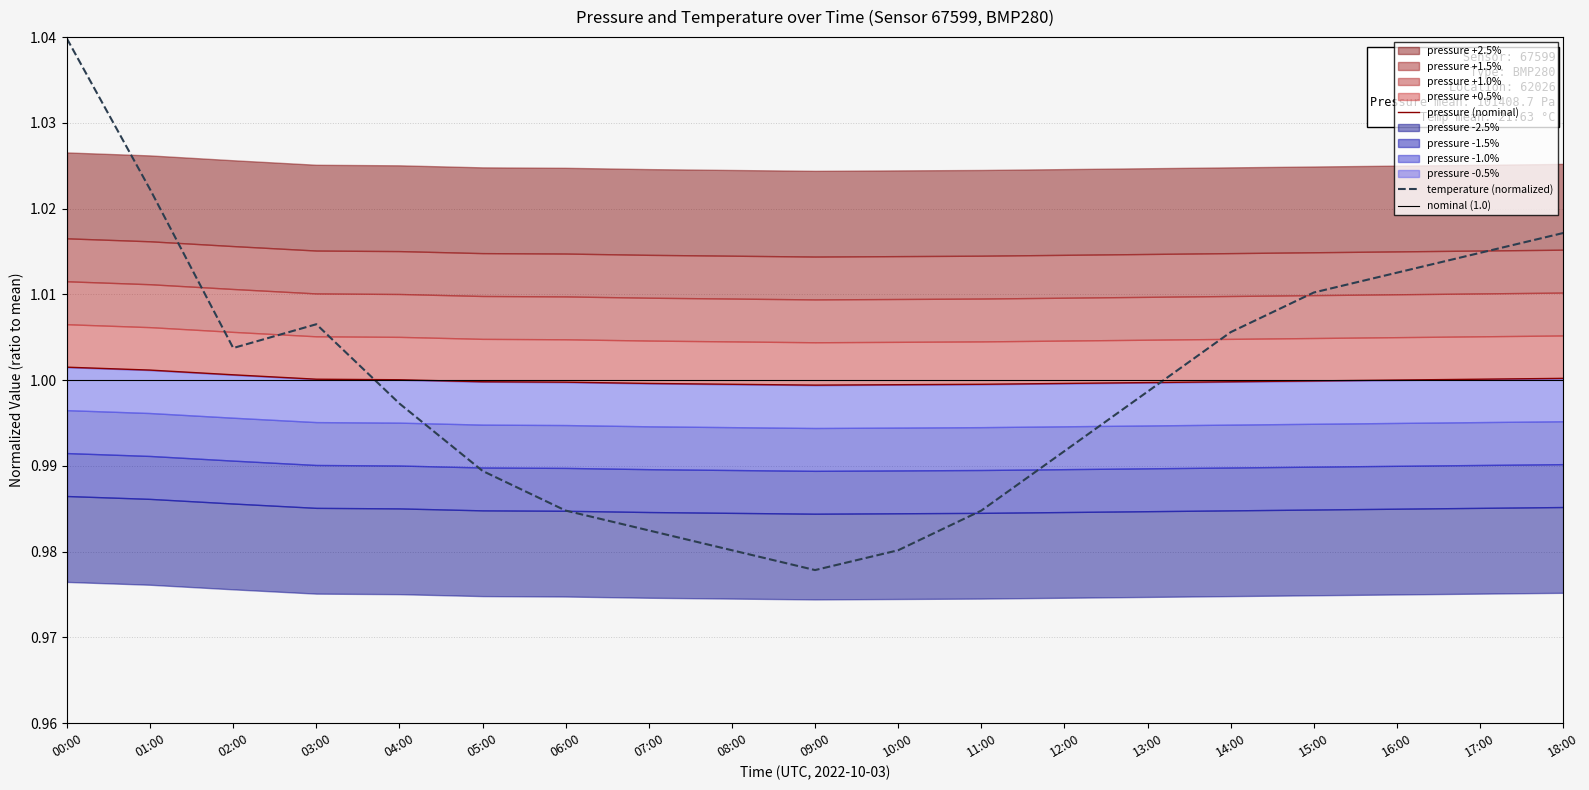

What is the minimum value for pressure?

1.0